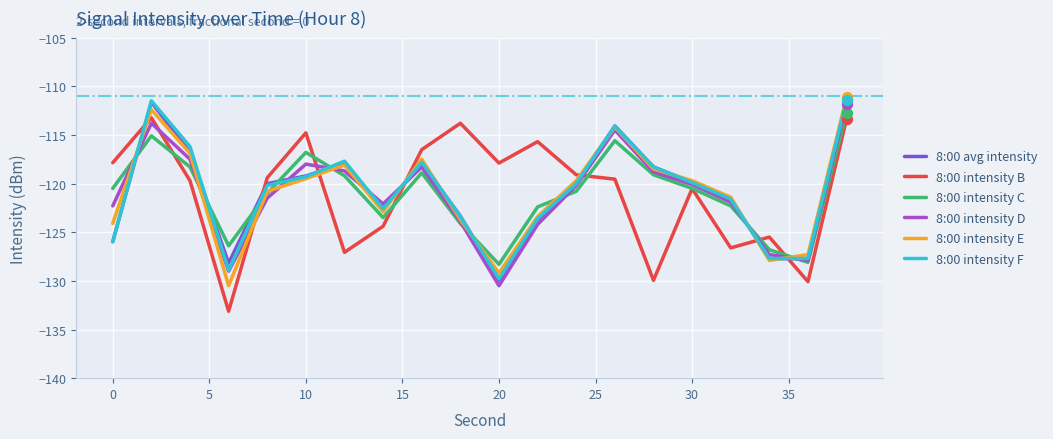

What is the minimum value for 8:00 intensity C?

-128.3